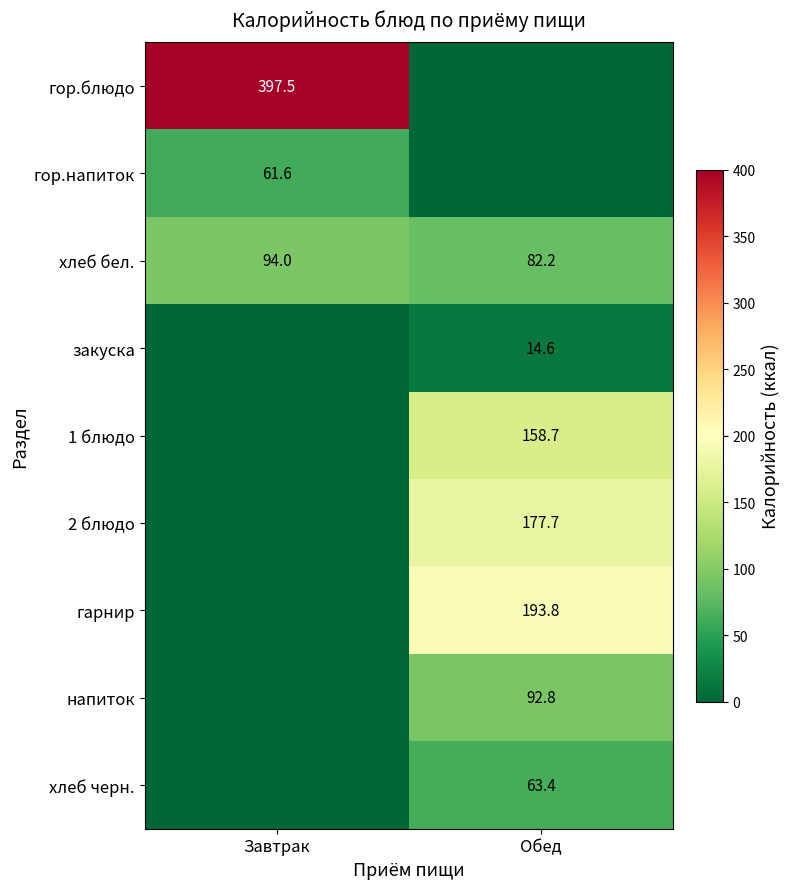

True or false: хлеб бел. has a value of 82.2 at Обед.

True